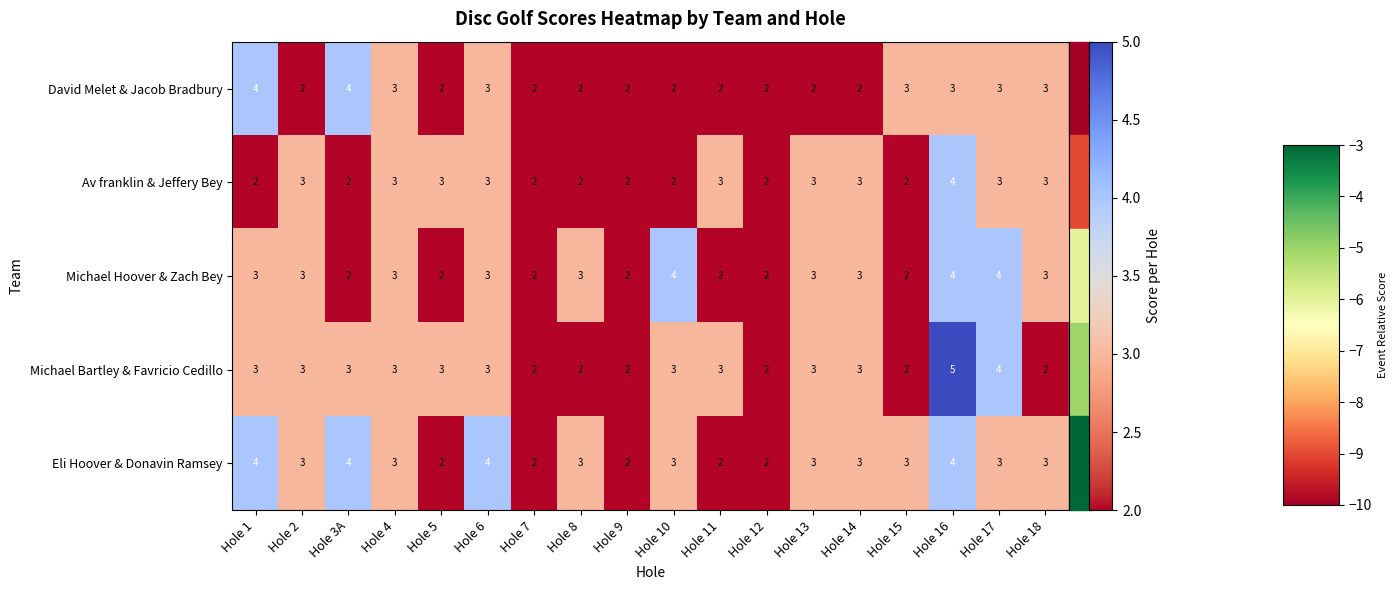

Count the David Melet & Jacob Bradbury values in the range 2 to 3.

16